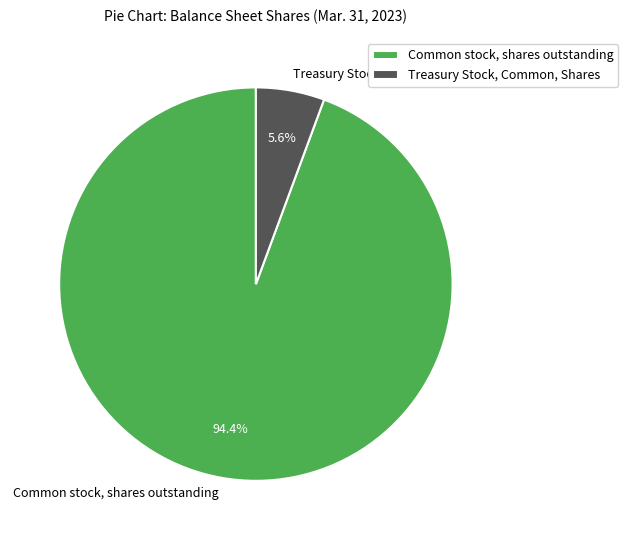

To the nearest percent, what is the difference between the Common stock, shares outstanding and Treasury Stock, Common, Shares slice percentages?

89%